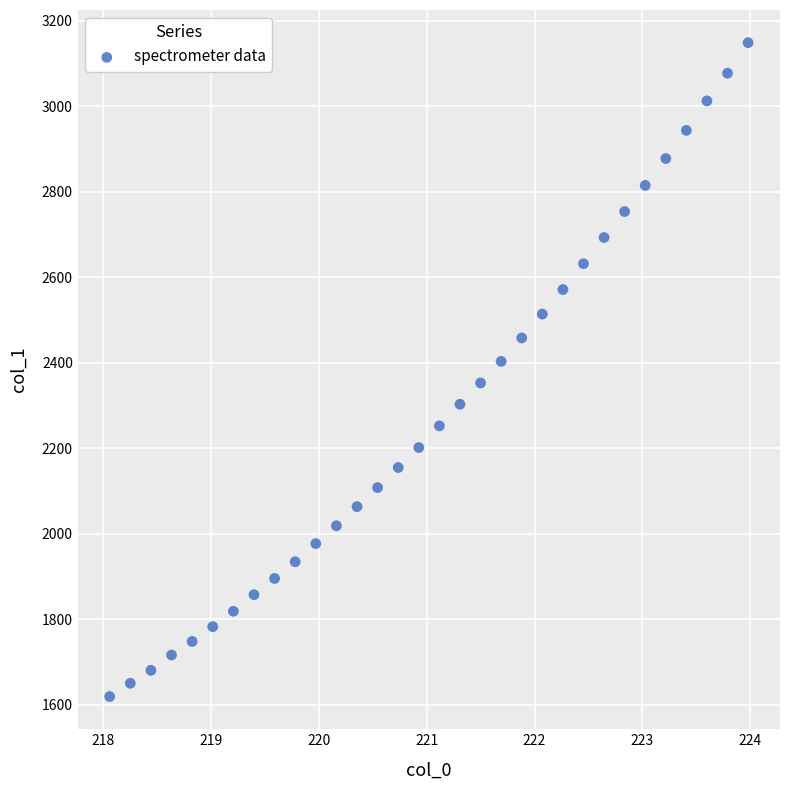

What is the range of Y values (max minus min)?

1529.2